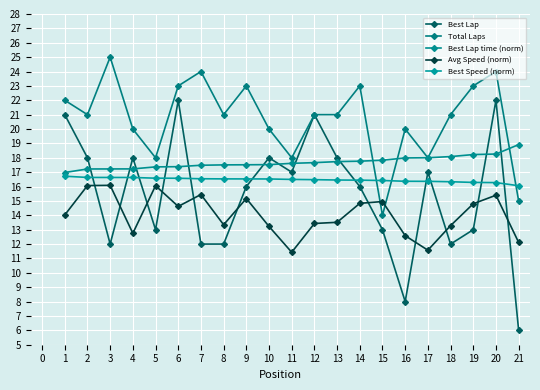

What is the total value across all series at 19?

85.3